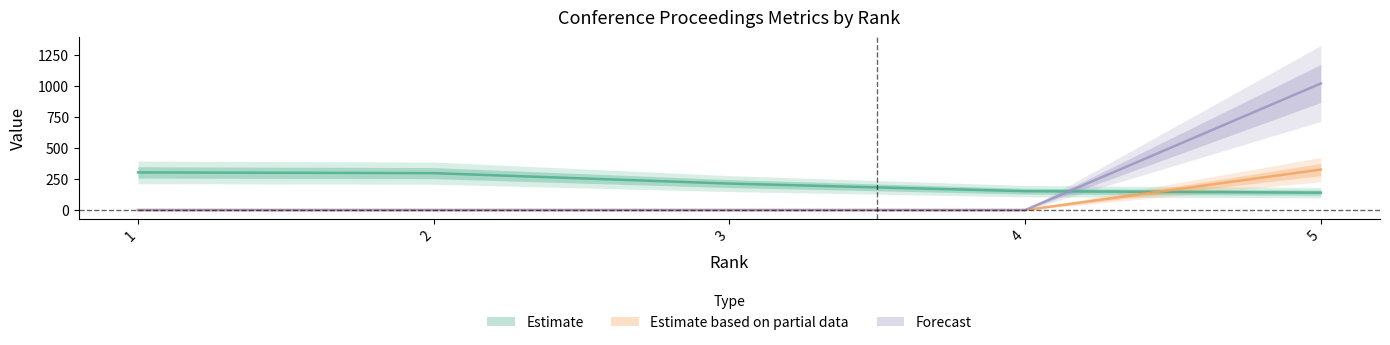

What is the value of the Total Cites (3years) point at the 5th from the left?

1019